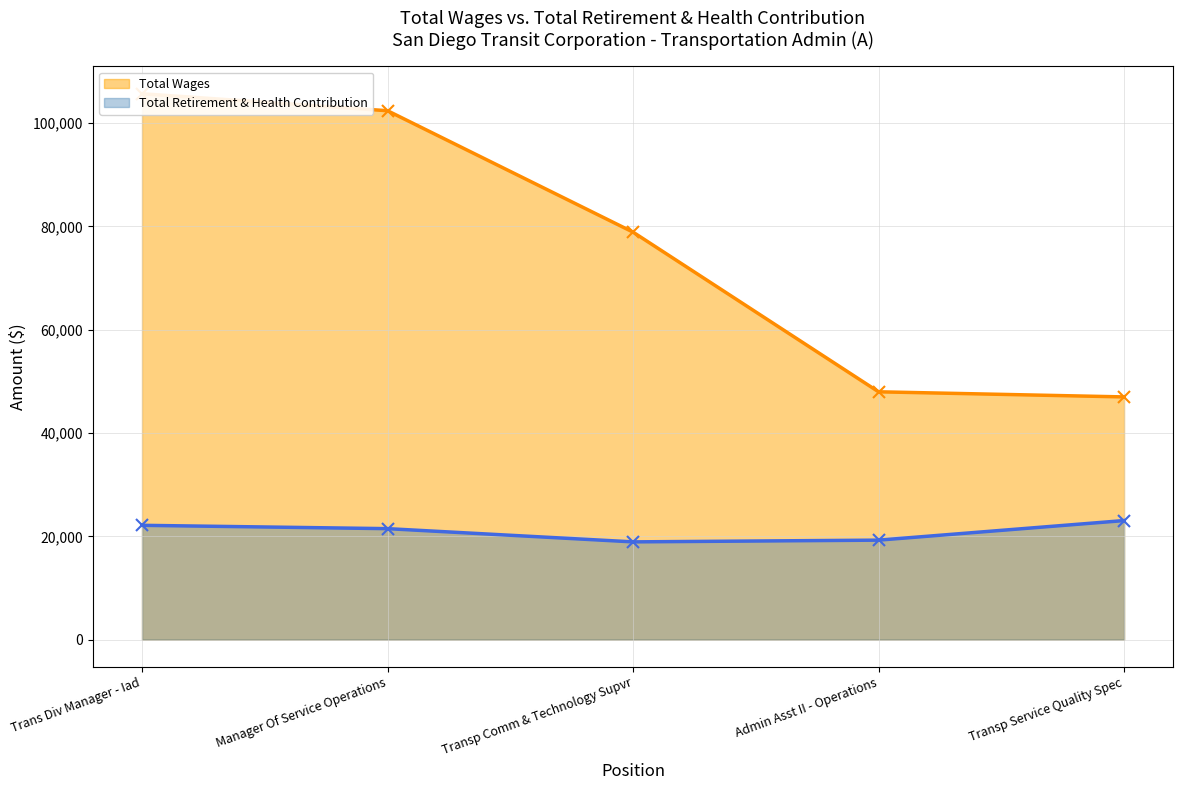

Rank the series by their maximum value, from lowest to highest.

Total Retirement & Health Contribution, Total Wages